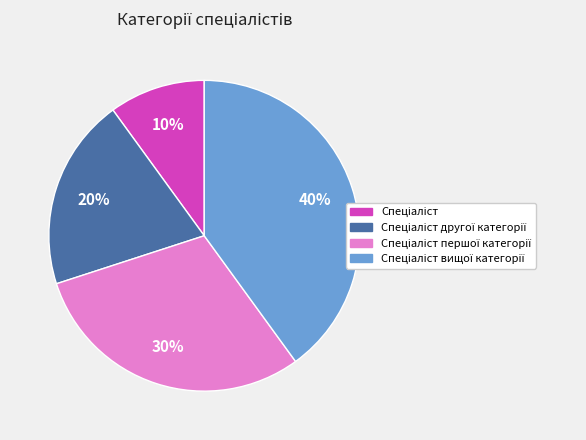

How many slices are in this pie chart?

4